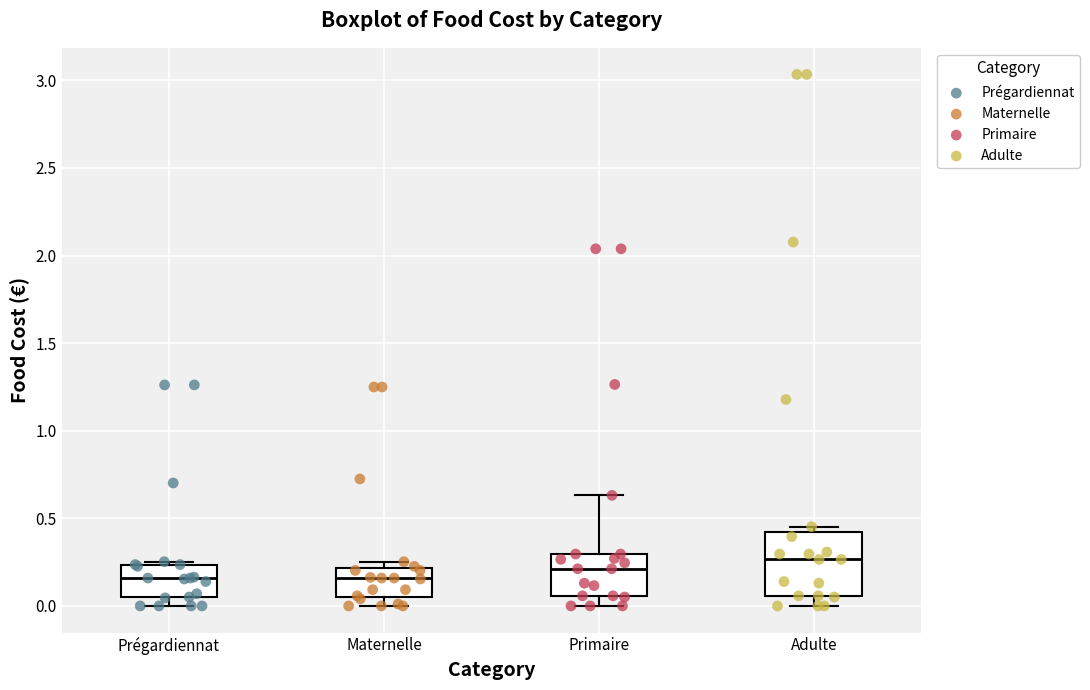

Where is the upper edge of the box for Maternelle on the y-axis? The values are not printed on the chart, so give them approximately, as read against the axis.

0.20